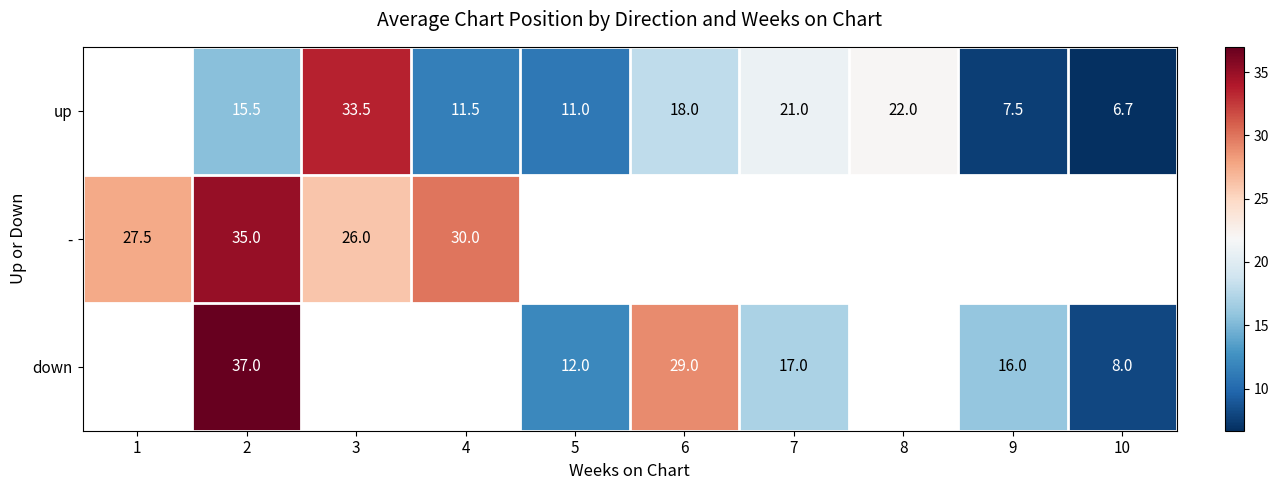

True or false: down has a value of 5.1 at 7.

False